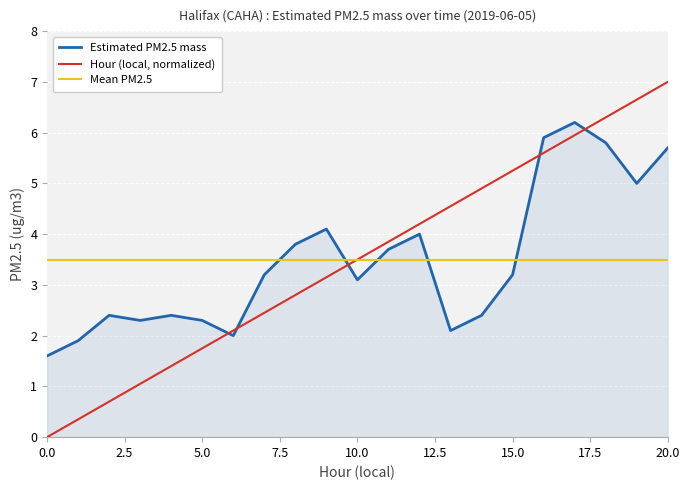

List the series in order of their peak value, lowest first.

Mean PM2.5, Estimated PM2.5 mass, Hour (local, normalized)